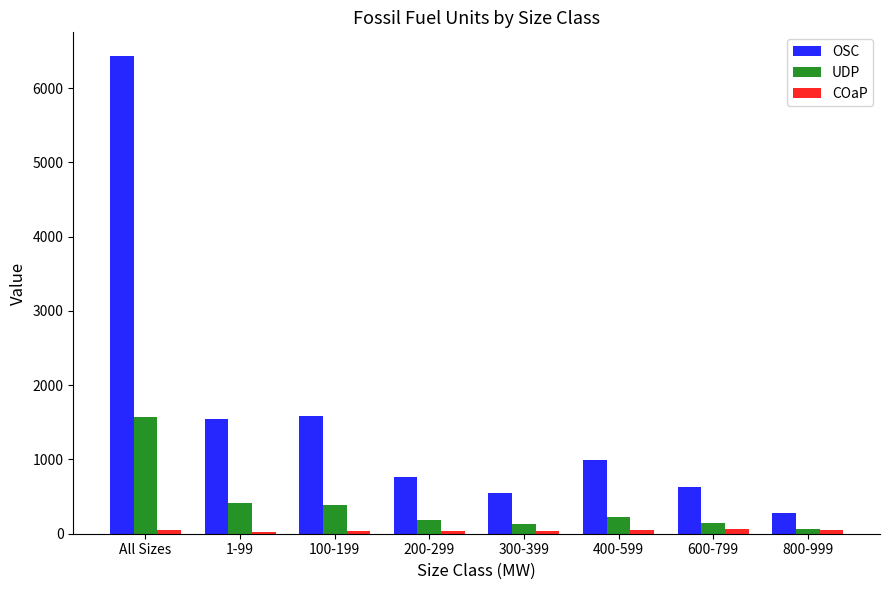

Where does the OSC series first go above 998?

All Sizes